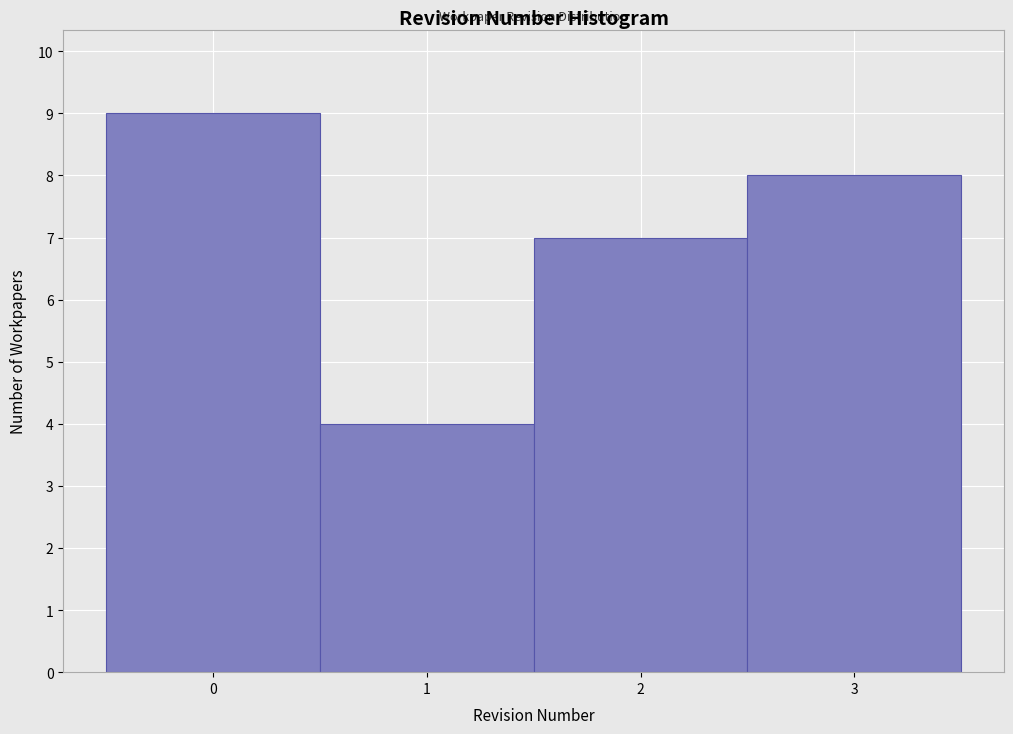

Over which range of the x-axis is the bar tallest?

-0.5 to 0.5